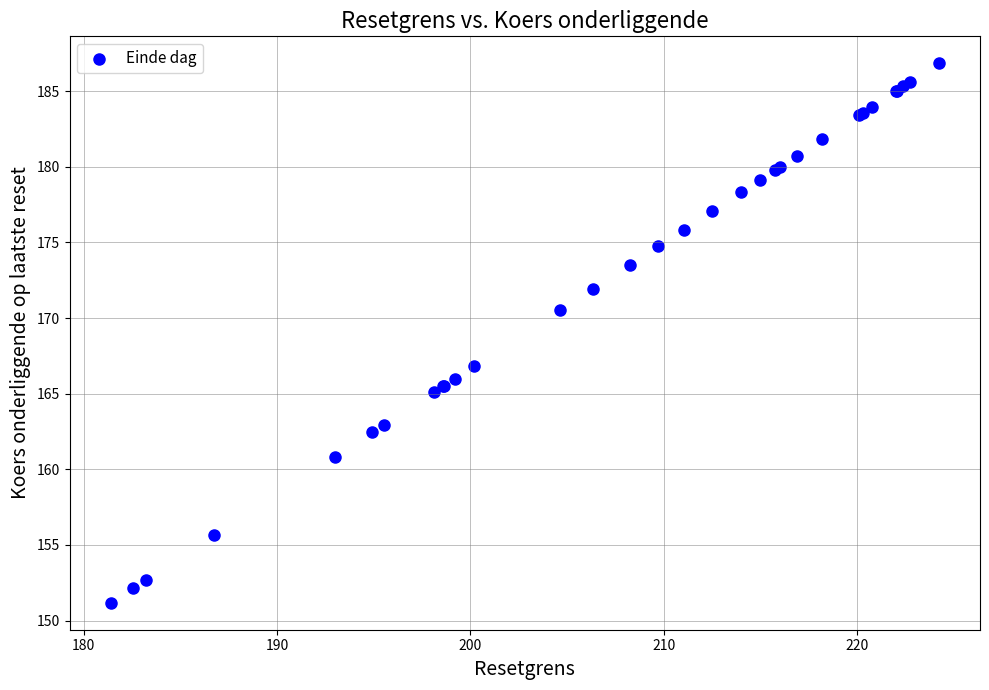

What Y value in the scatter plot is closest to 169?

170.5